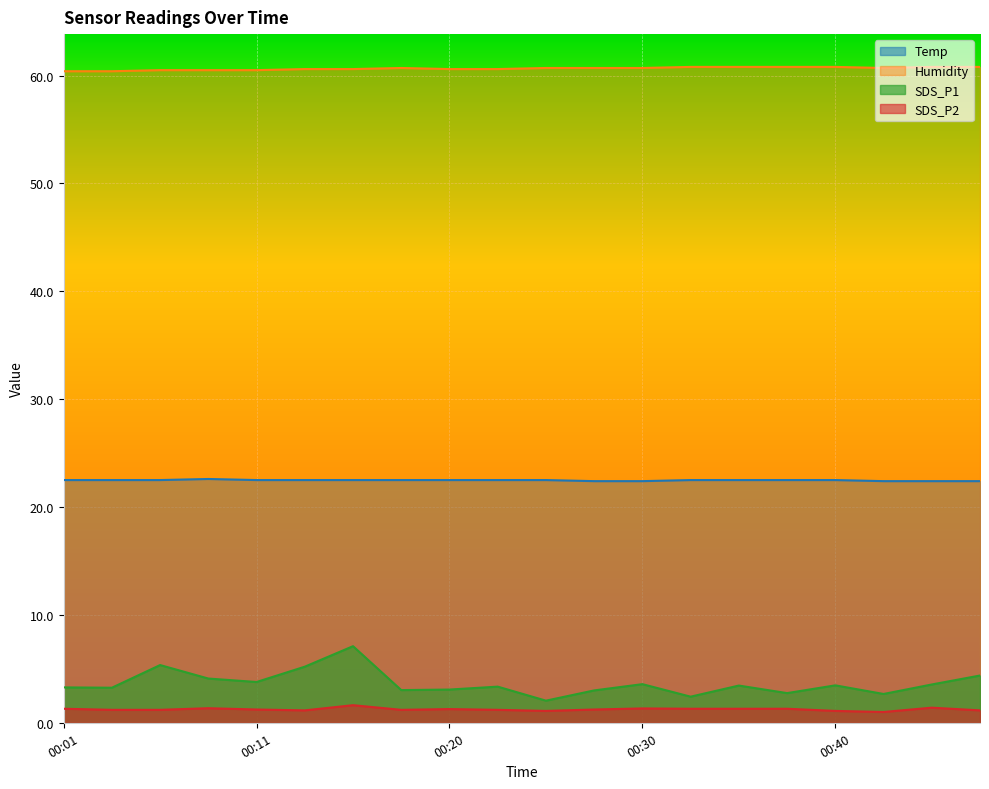

Which category has the lowest value across all series?

00:42